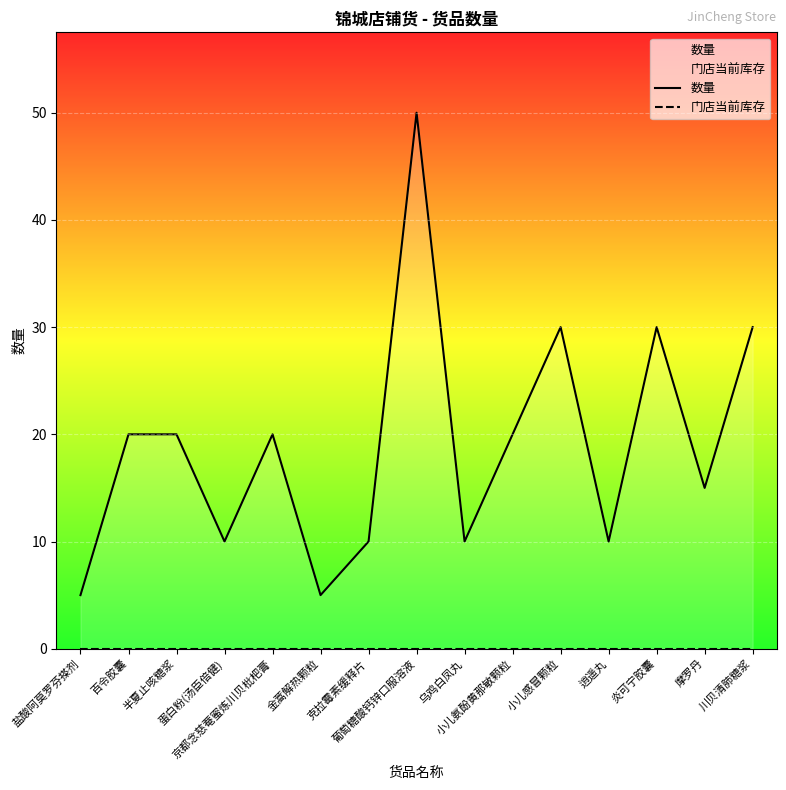

How many lines are shown in the chart?

2